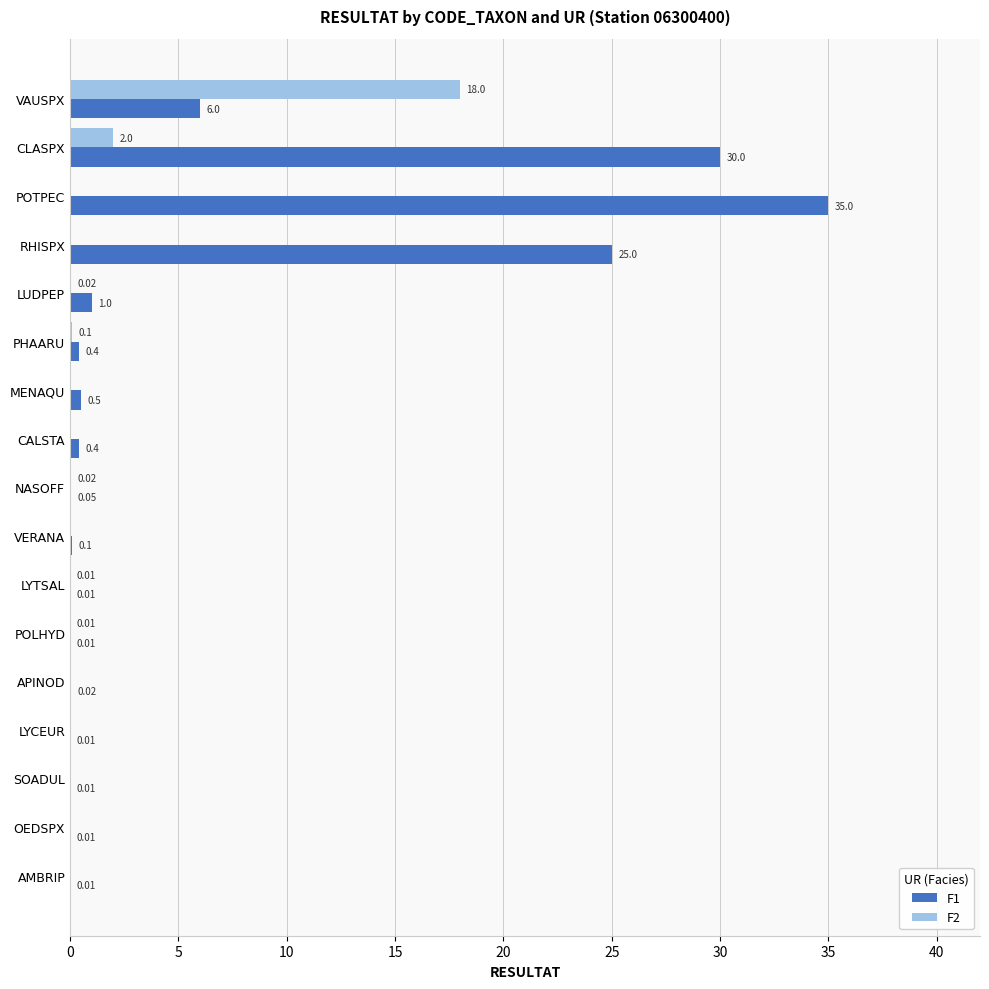

Count the number of categories in the chart.

17